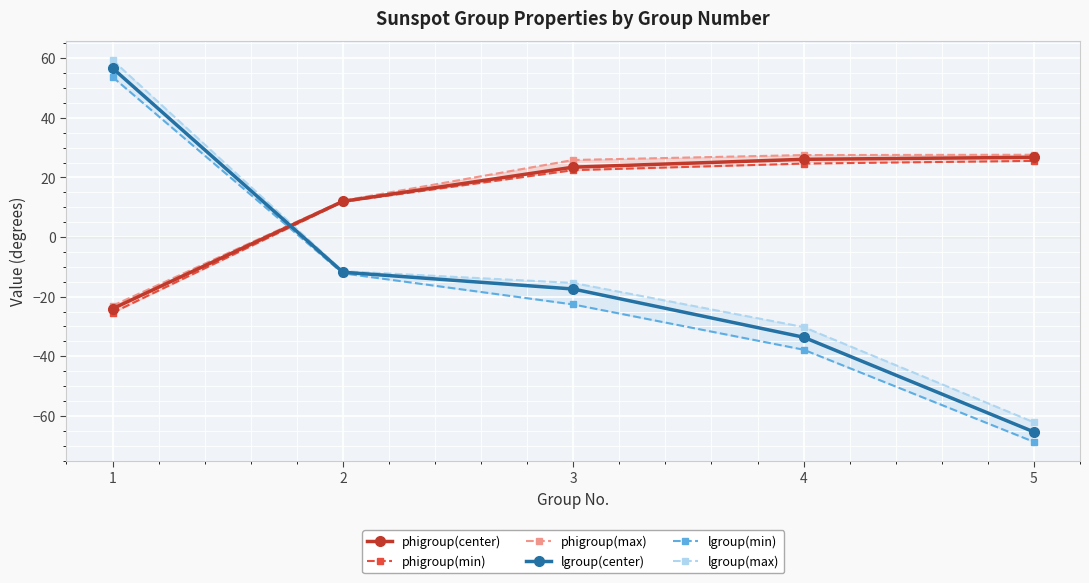

Which series changed the most between 2 and 5?

lgroup(min)